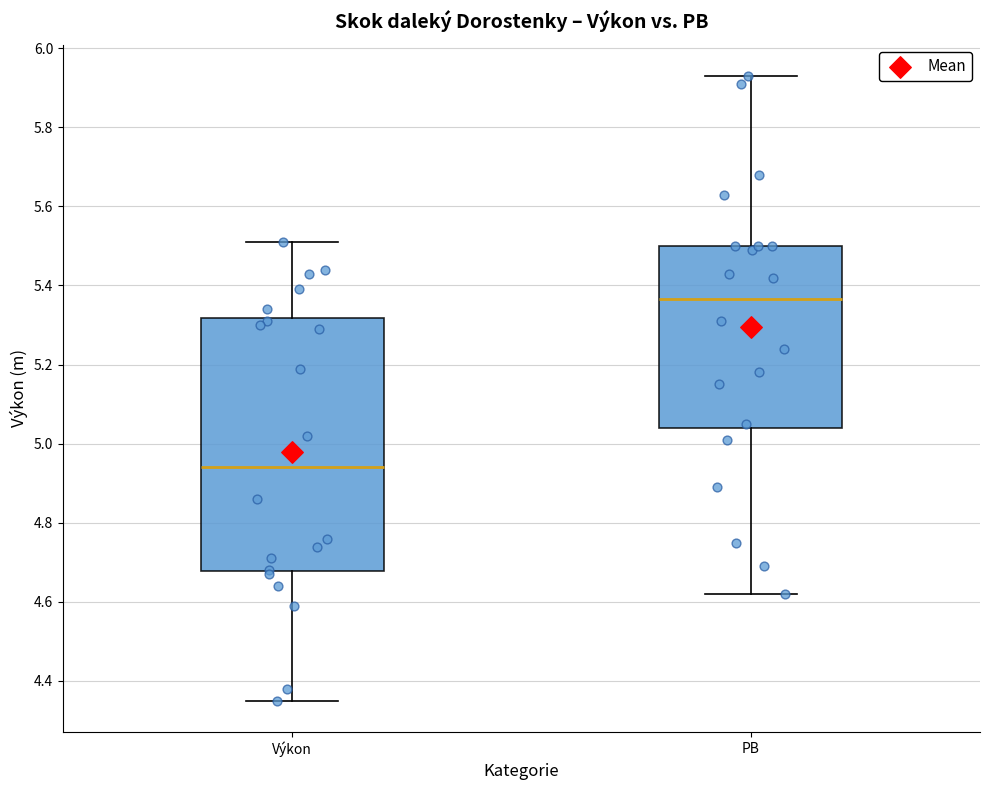

Where is the upper edge of the box for PB on the y-axis? The values are not printed on the chart, so give them approximately, as read against the axis.

5.50